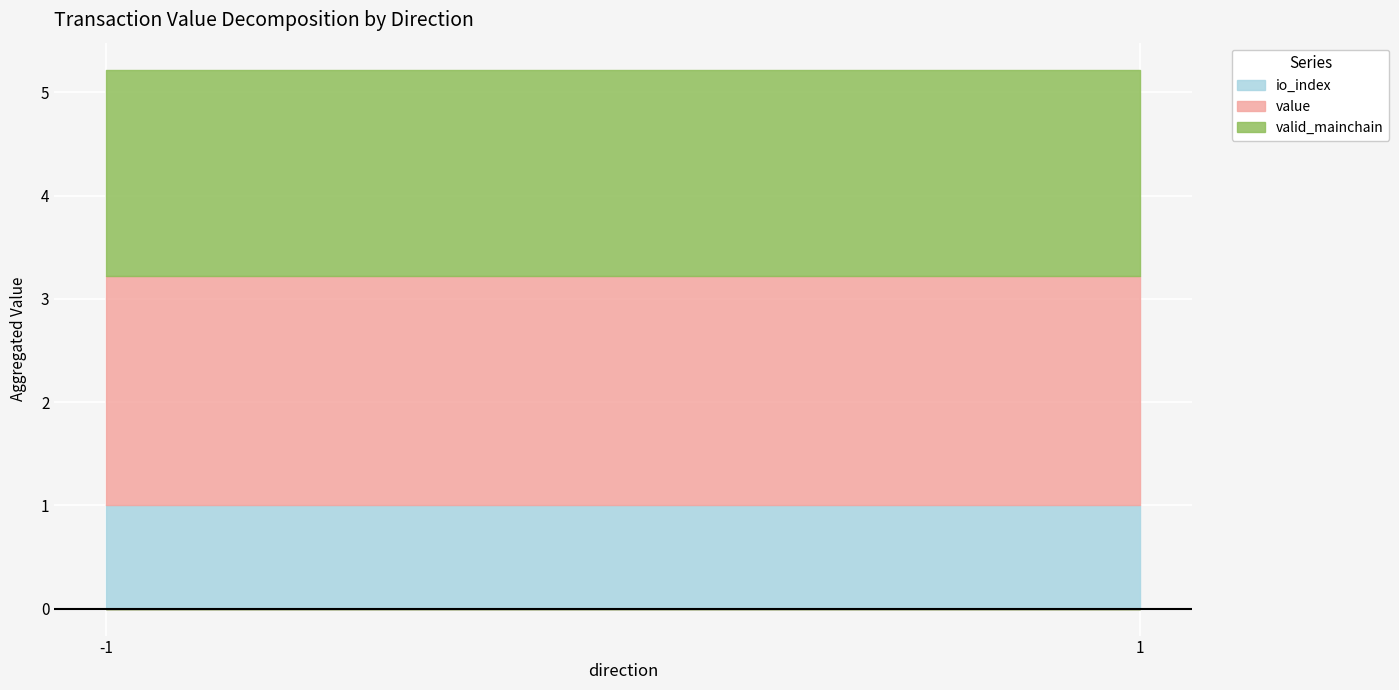

The value series shows 0.0 at 1. True or false?

False